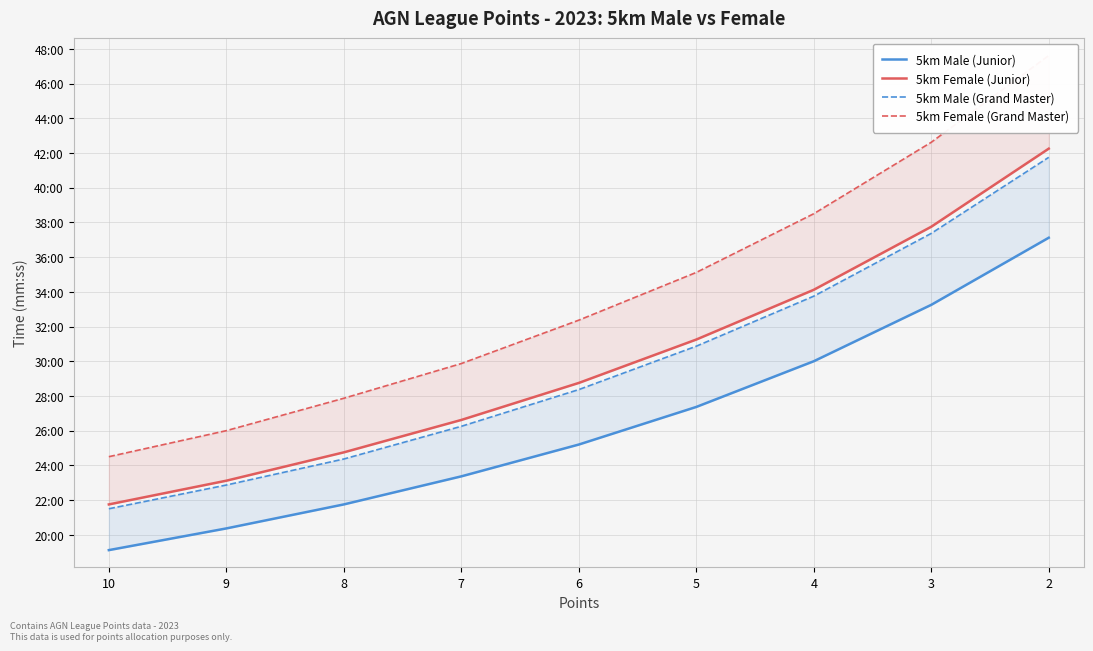

Reading left to right, extract all data points from this chart.

5km Male (Junior): 1147	1222	1305	1402	1512	1642	1800	1995	2227
5km Female (Junior): 1305	1387	1485	1597	1725	1875	2047	2265	2535
5km Male (Grand Master): 1290	1372	1462	1575	1702	1852	2025	2242	2505
5km Female (Grand Master): 1470	1560	1672	1792	1942	2107	2310	2557	2857